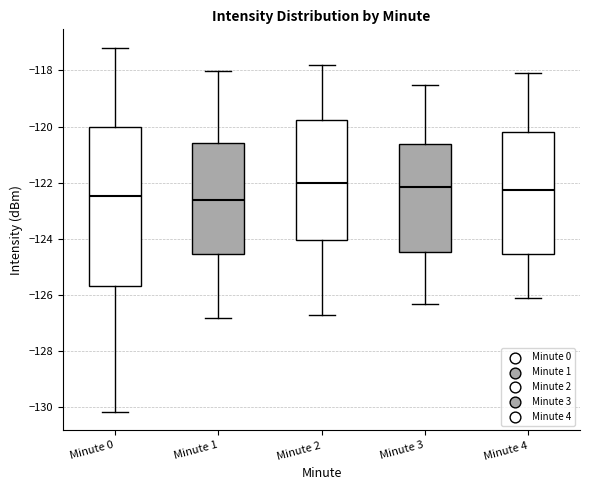

Reading left to right, read every box against the y-axis: the position of its median line, the range the box covers, and the ends of its whiskers. The values are not printed on the chart, so give them approximately, as read against the axis.

Minute 0: median -122.4, box -125.6 to -120.0, whiskers -130.2 to -117.2
Minute 1: median -122.6, box -124.6 to -120.6, whiskers -126.8 to -118.0
Minute 2: median -122.0, box -124.0 to -119.8, whiskers -126.6 to -117.8
Minute 3: median -122.2, box -124.4 to -120.6, whiskers -126.2 to -118.4
Minute 4: median -122.2, box -124.6 to -120.2, whiskers -126.0 to -118.0